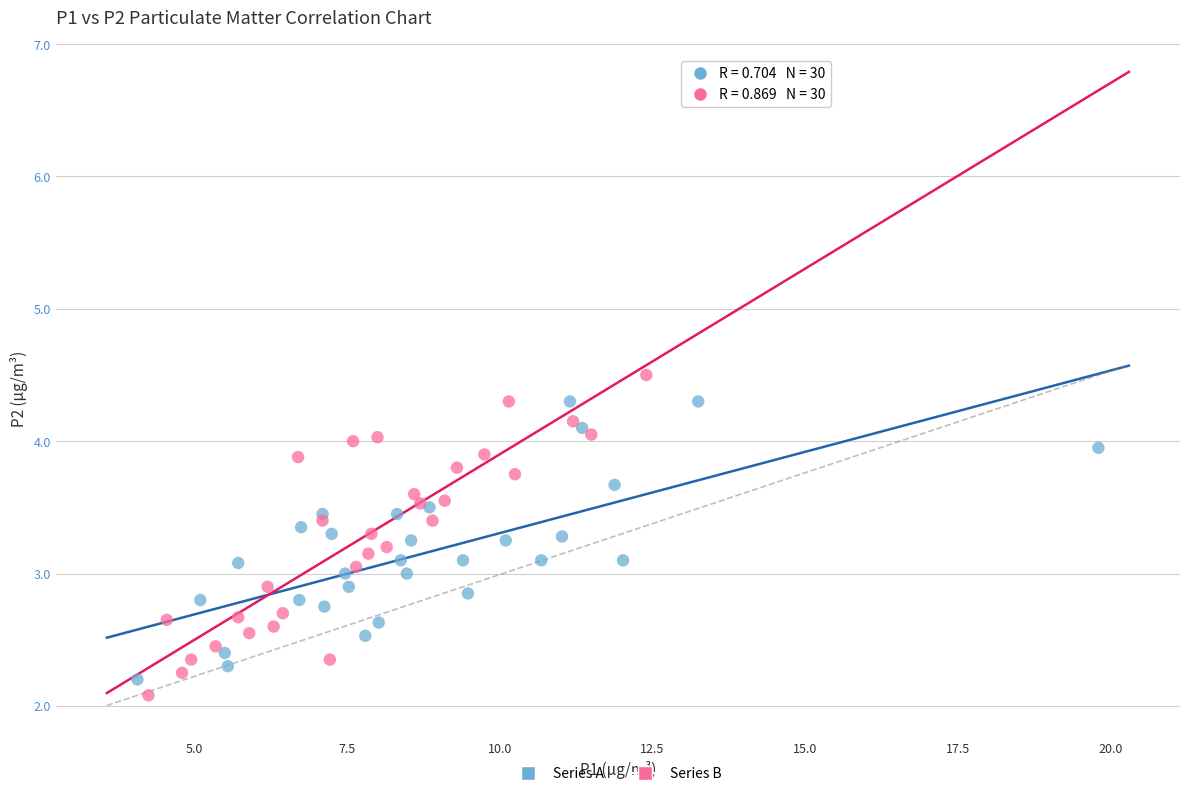

Which series has the widest spread of Y values?

Series B